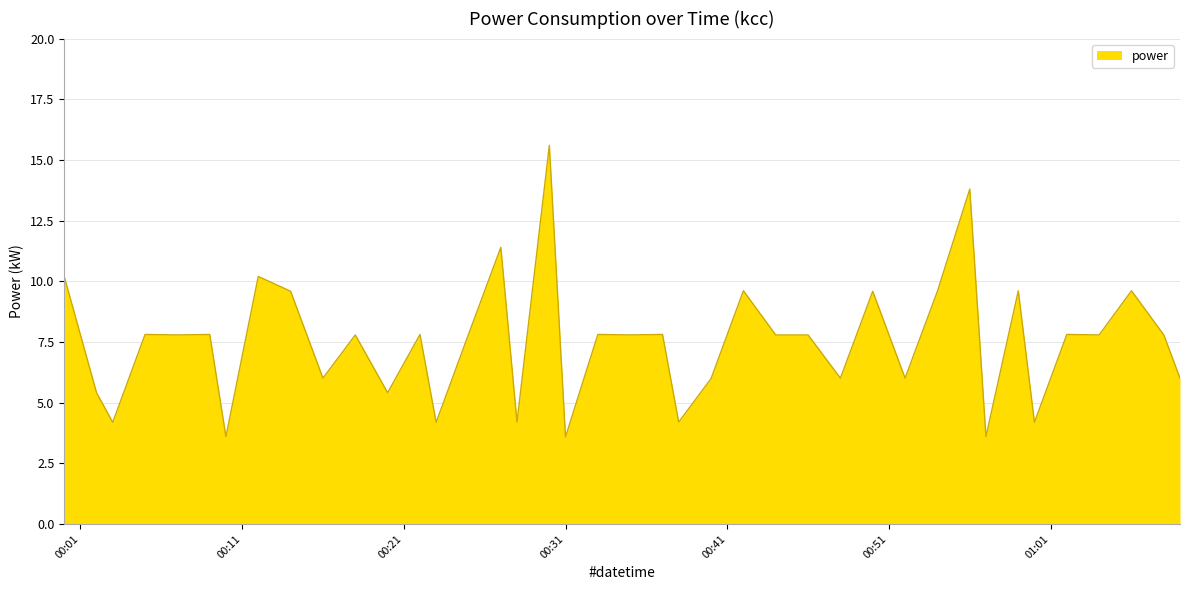

What is the difference between the maximum and minimum values?

12.0